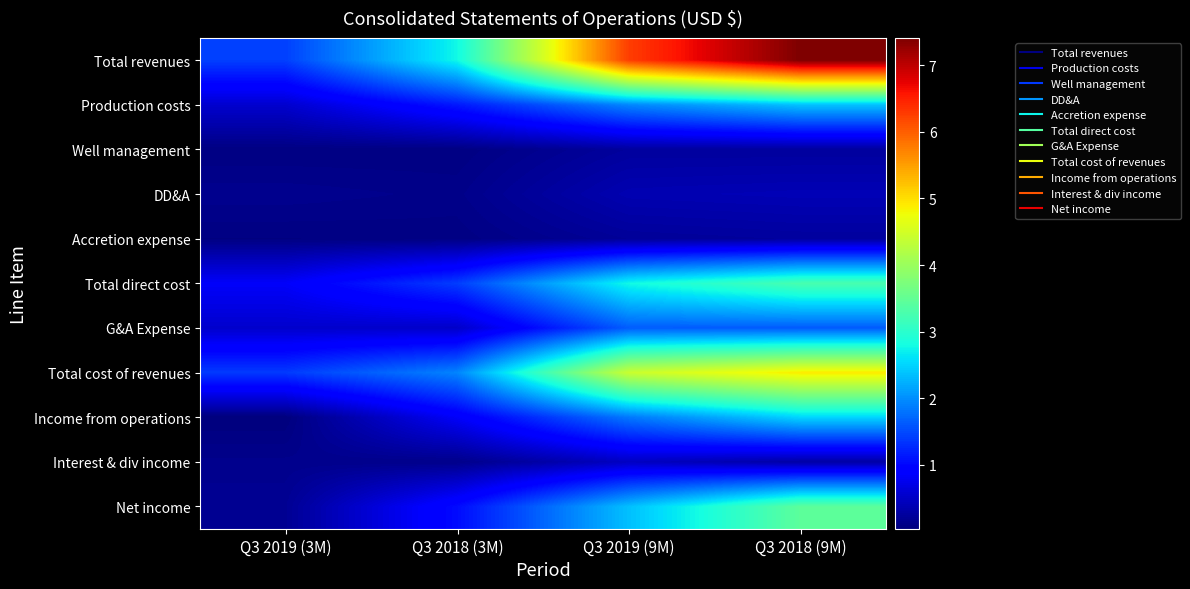

At how many categories does at least one series exceed 1987281?

3